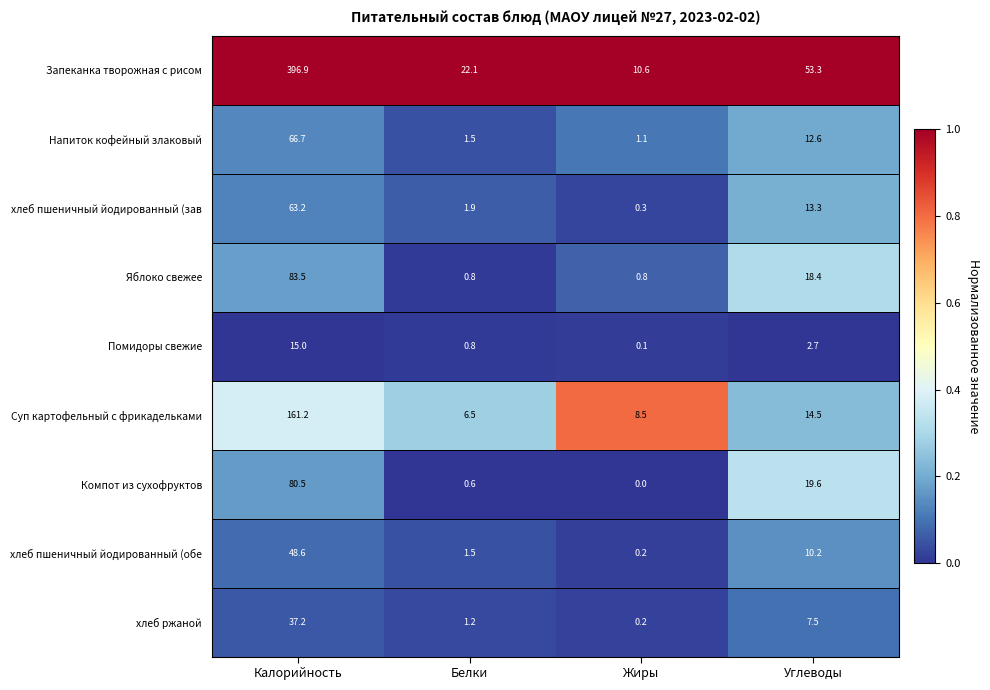

At how many categories does at least one series exceed 0?

4